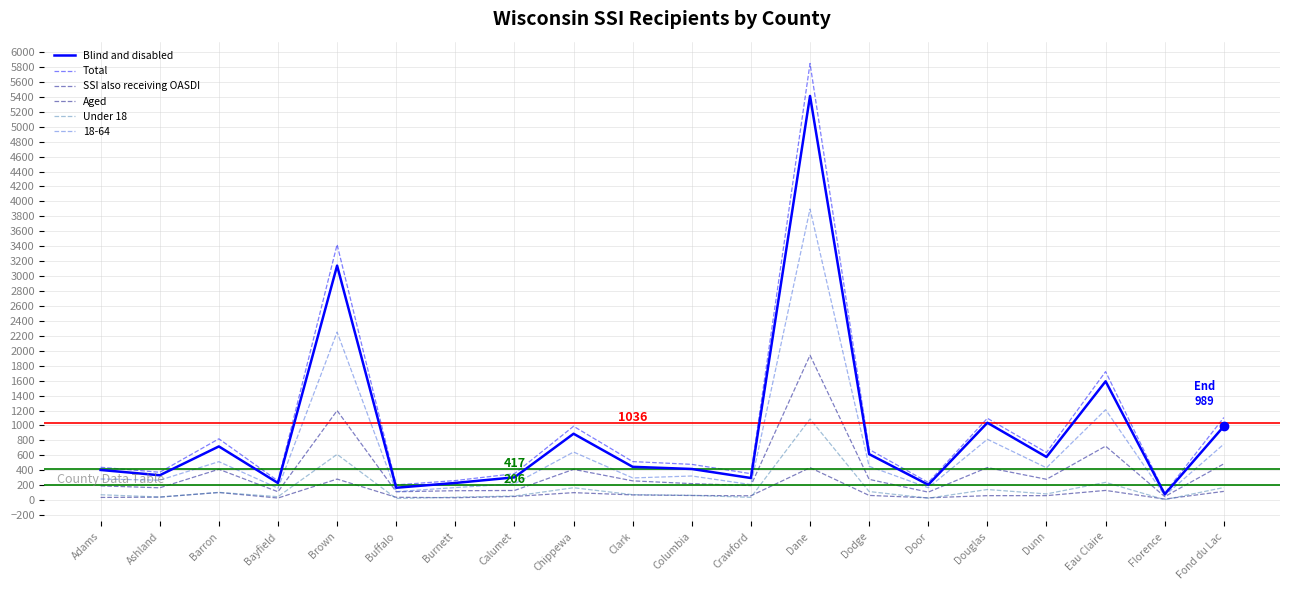

Is the value of Total at Bayfield greater than the value of SSI also receiving OASDI at Ashland?

Yes